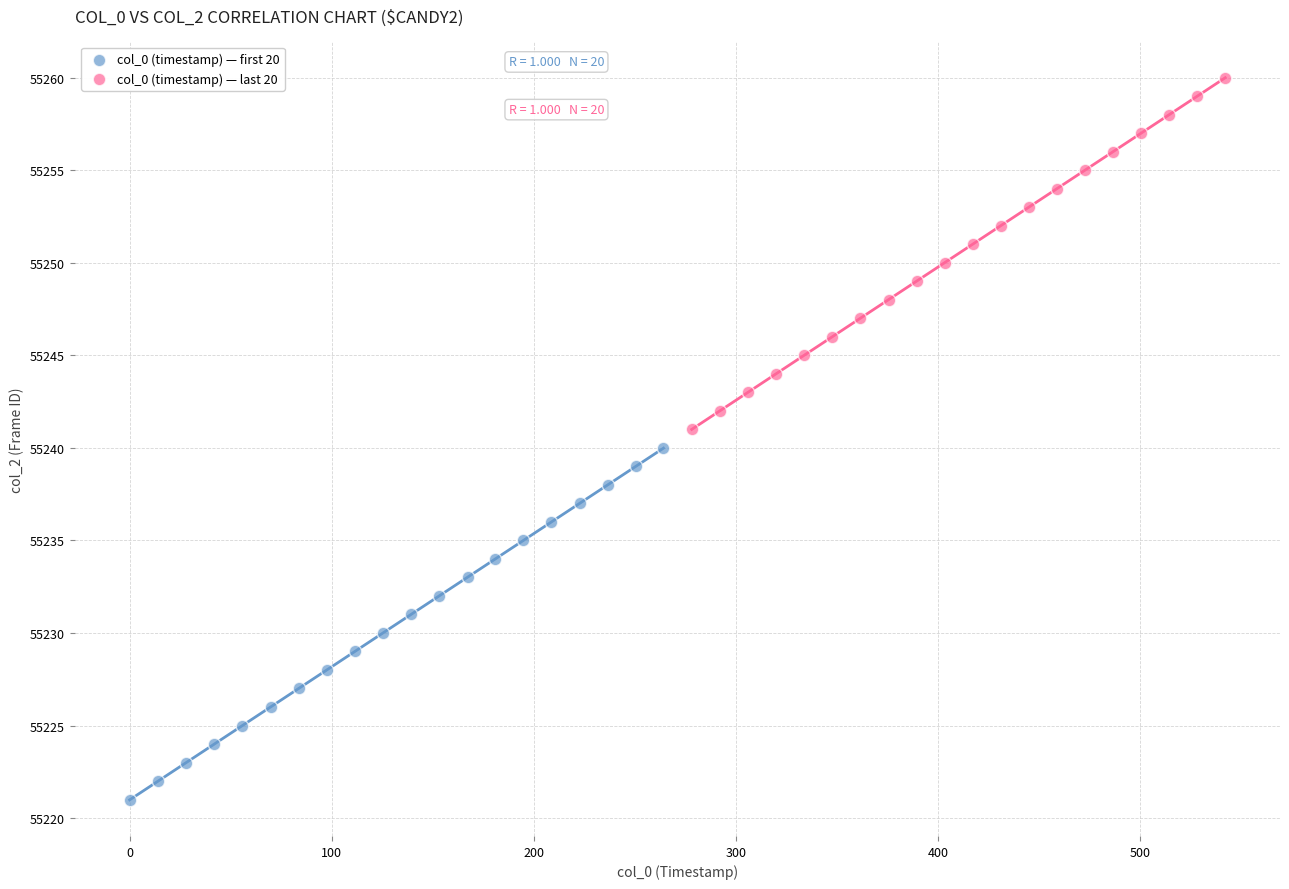

What are all the series names shown in the legend?

col_0 (timestamp) — first 20, col_0 (timestamp) — last 20